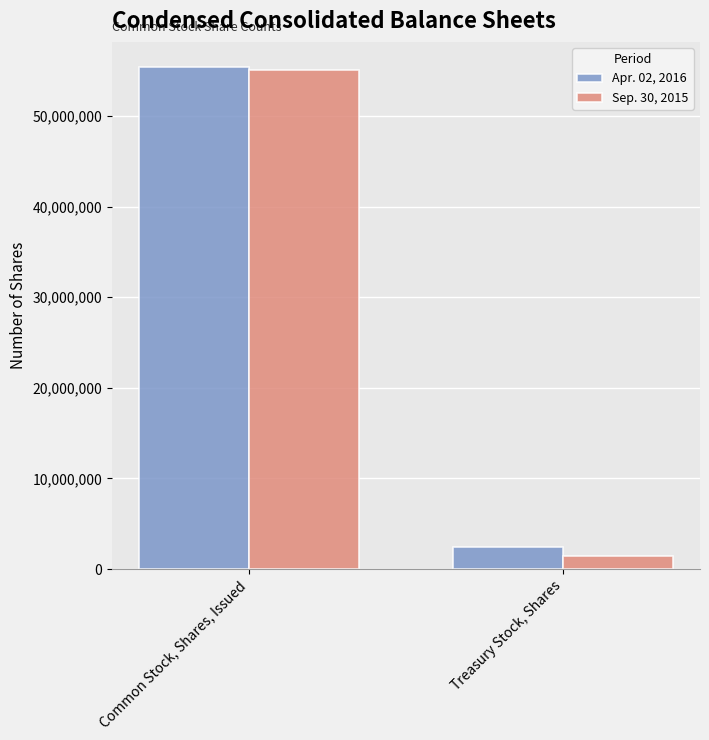

The value of Sep. 30, 2015 at Treasury Stock, Shares is 1415100. True or false?

True